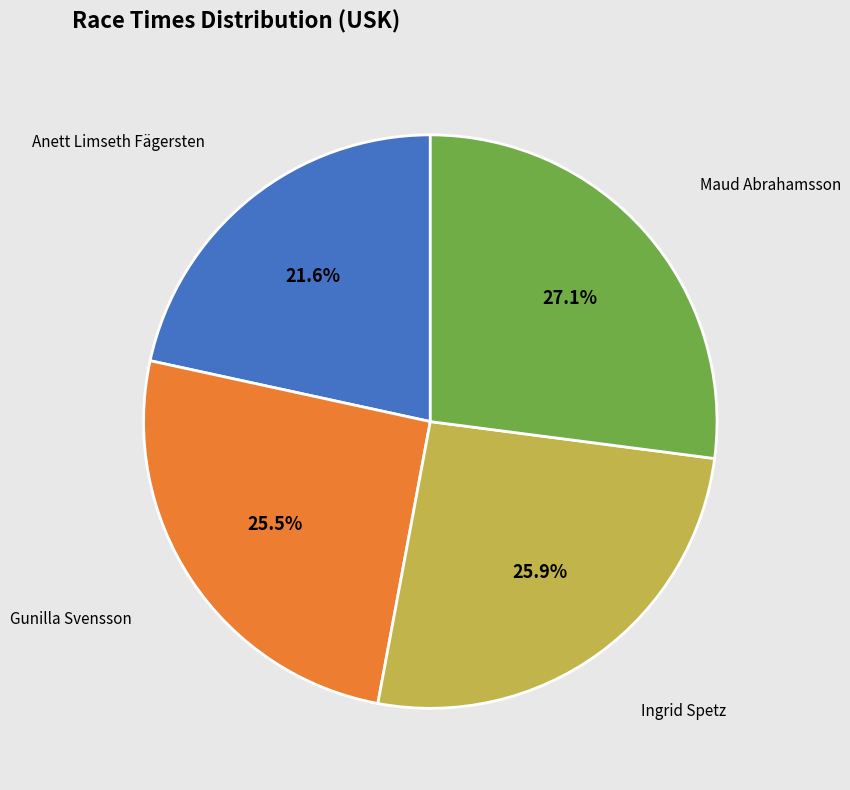

What is the total percentage of Anett Limseth Fägersten and Maud Abrahamsson?

48.7%